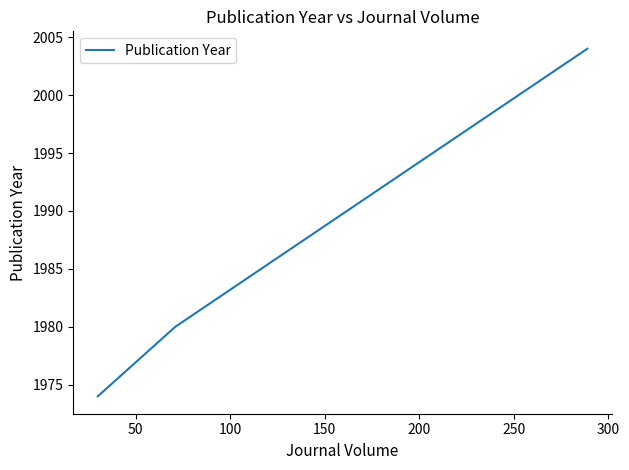

What is the minimum value shown in the chart?

1974